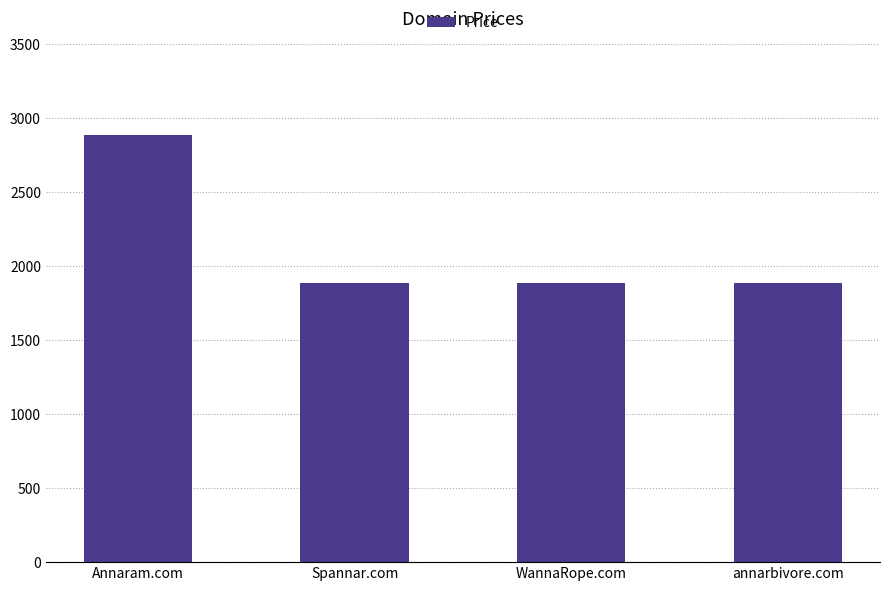

What is the value of the 1st bar from the left?

2888